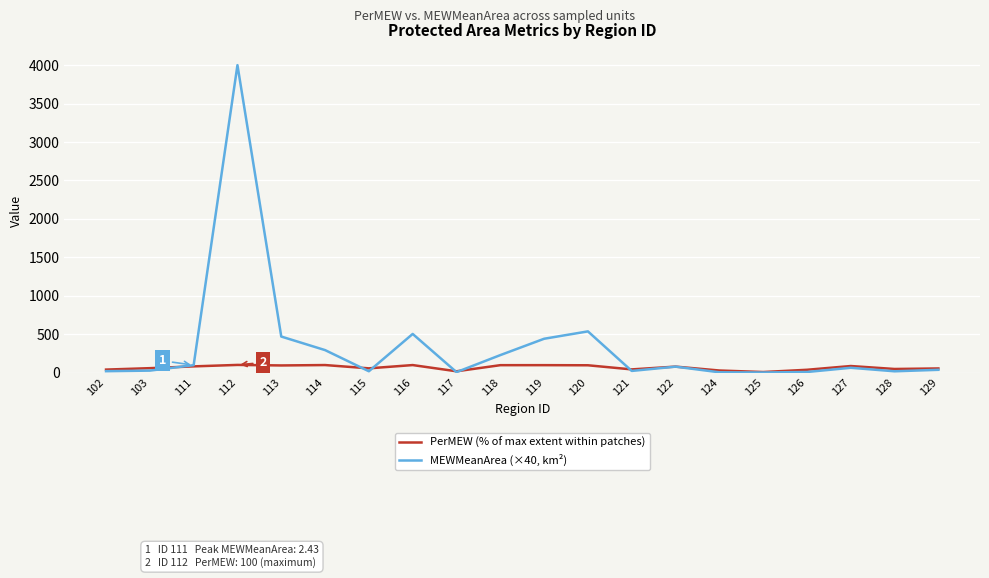

List the series in order of their overall mean, highest first.

MEWMeanArea (×40, km²), PerMEW (% of max extent within patches)